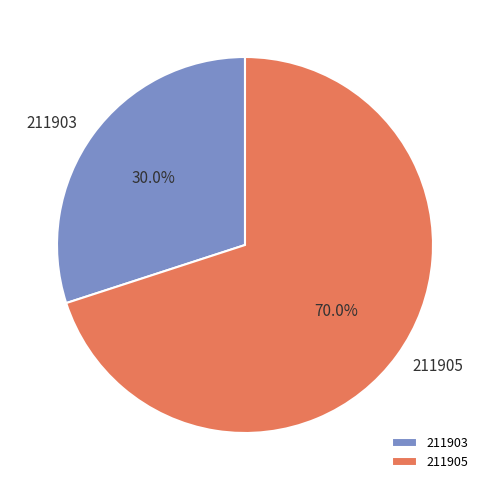

To the nearest percent, what percentage of the pie is 211905?

70%